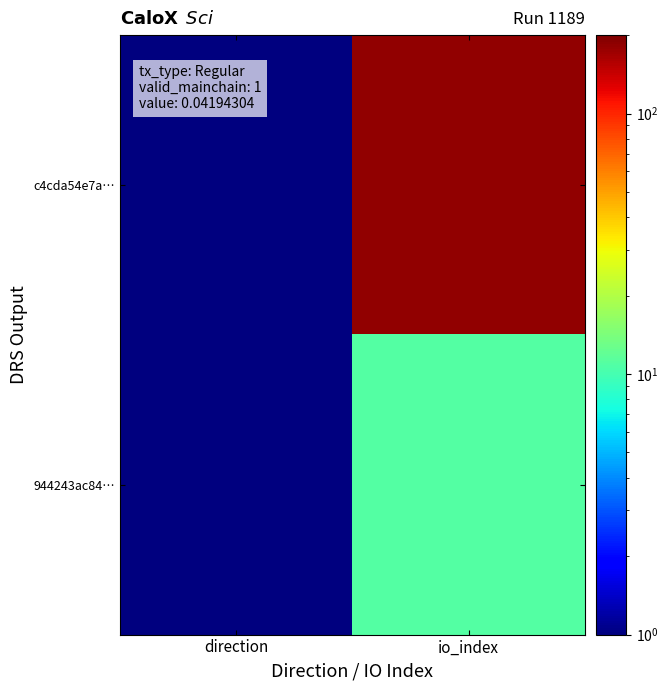

Rank the series at direction from highest to lowest value.

c4cda54e7a…, 944243ac84…